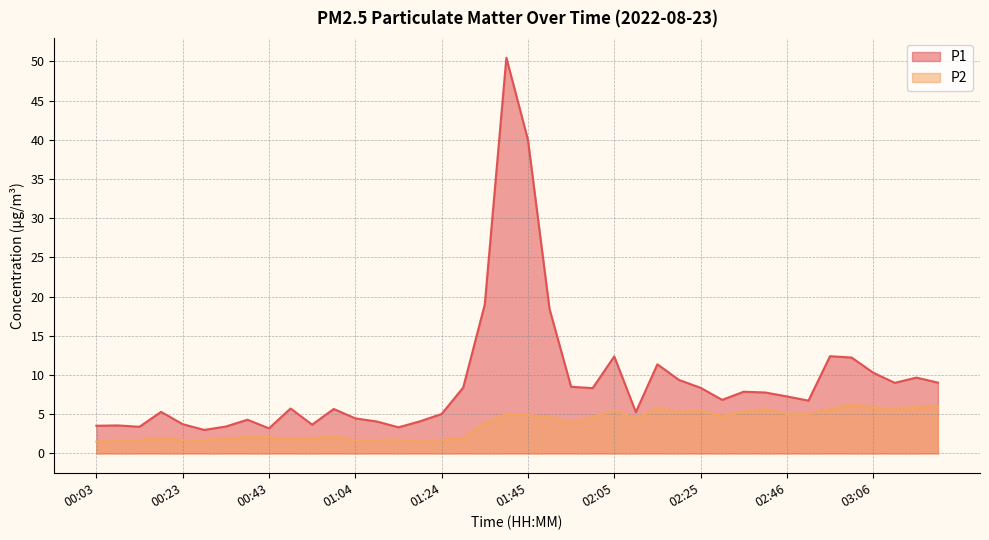

Which label corresponds to the smallest value in the chart?

00:03